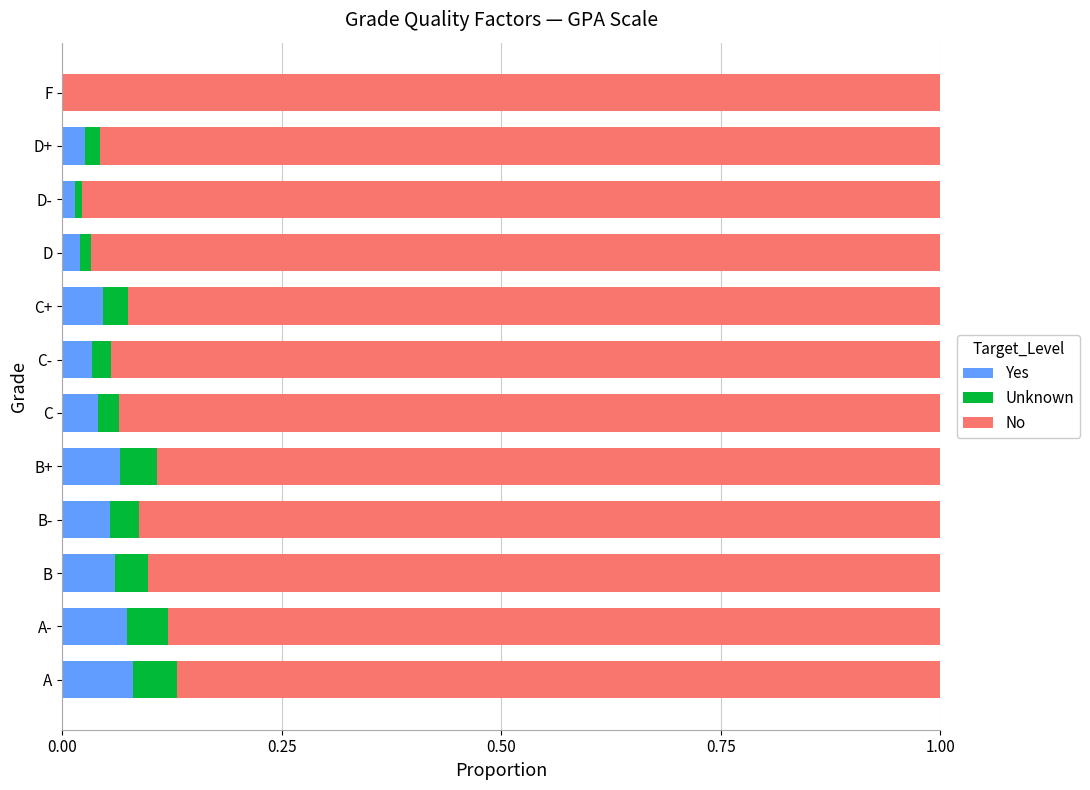

The Yes series shows 0.0 at D. True or false?

True